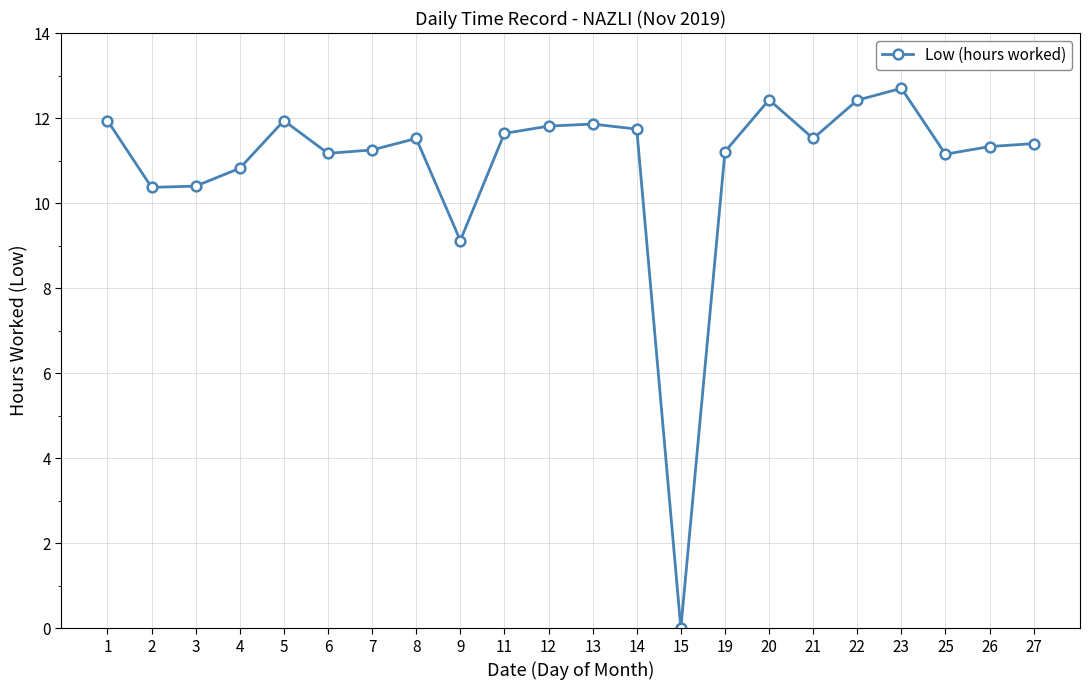

What is the ratio of the value at 23 to the value at 11?

1.1